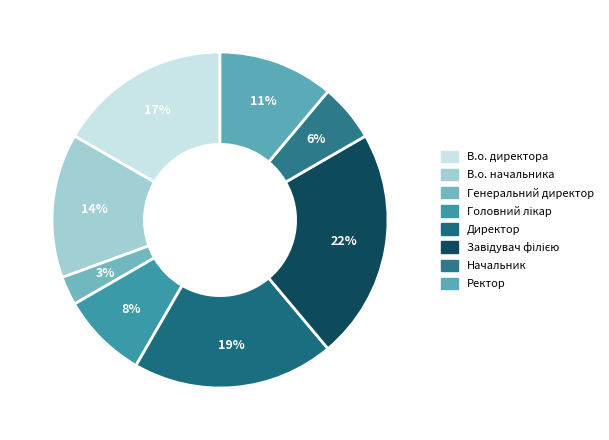

What is the smallest slice in the pie chart?

Генеральний директор